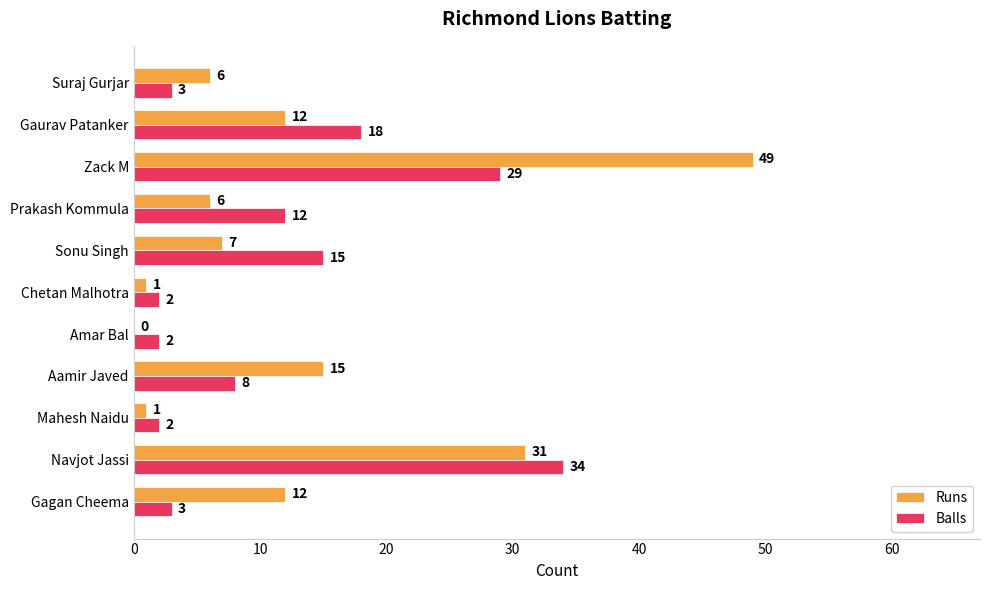

What is the sum of the Balls values at Amar Bal and Gagan Cheema?

5